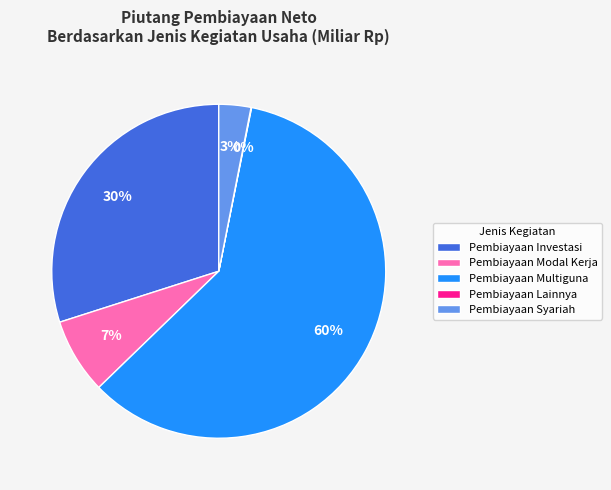

Does Pembiayaan Multiguna represent more than half of the total?

Yes